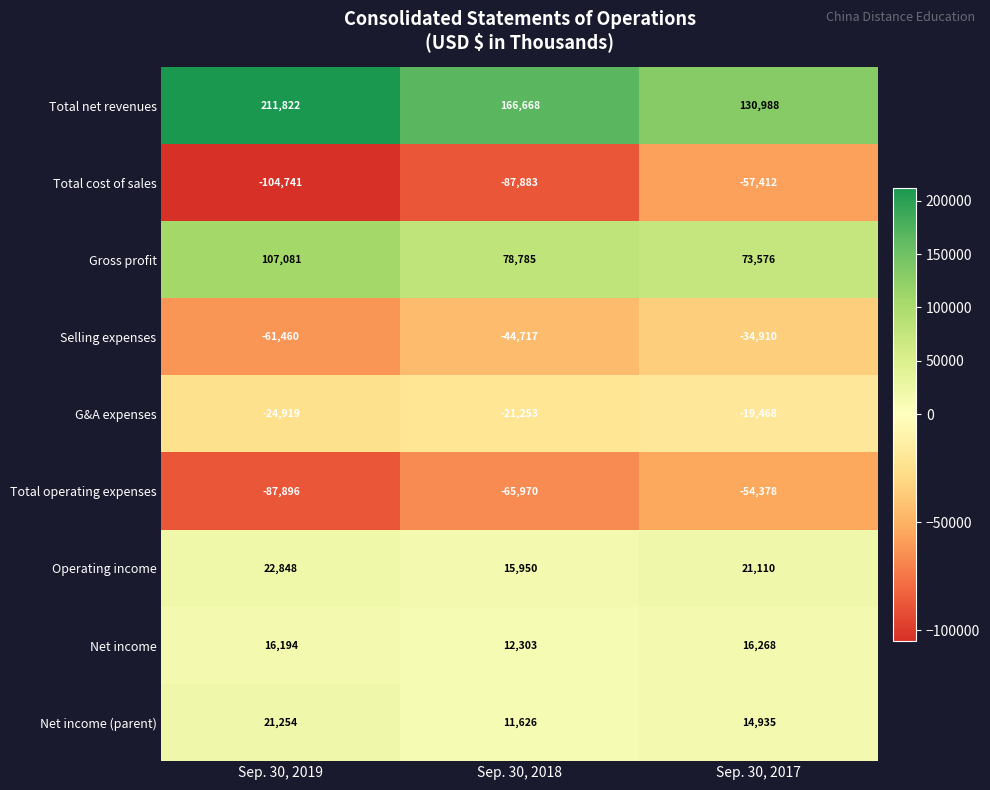

Between Sep. 30, 2019 and Sep. 30, 2017, which series saw the biggest shift?

Total net revenues